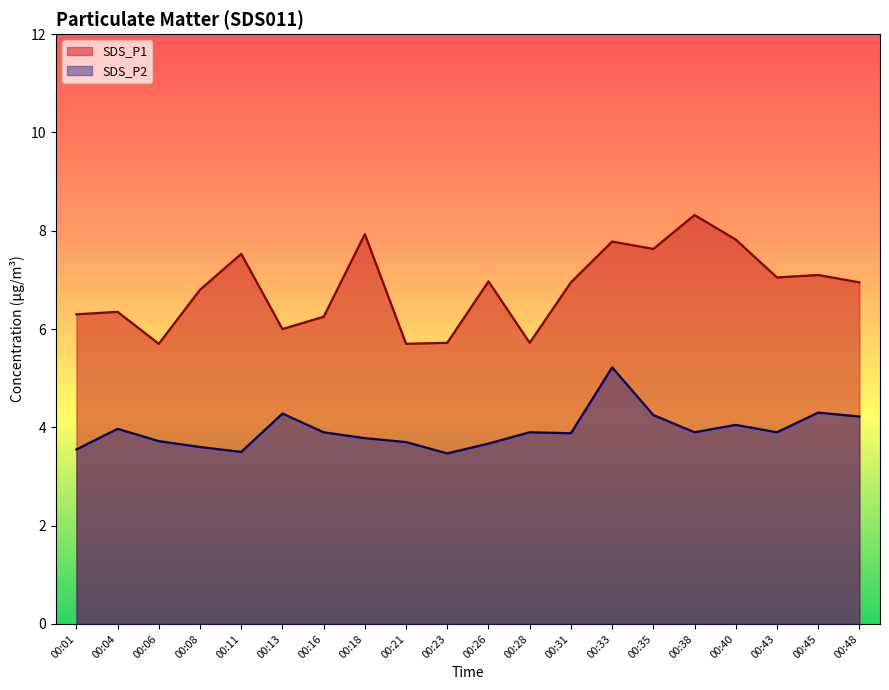

What is the value of the SDS_P1 point at the 16th from the left?

8.3